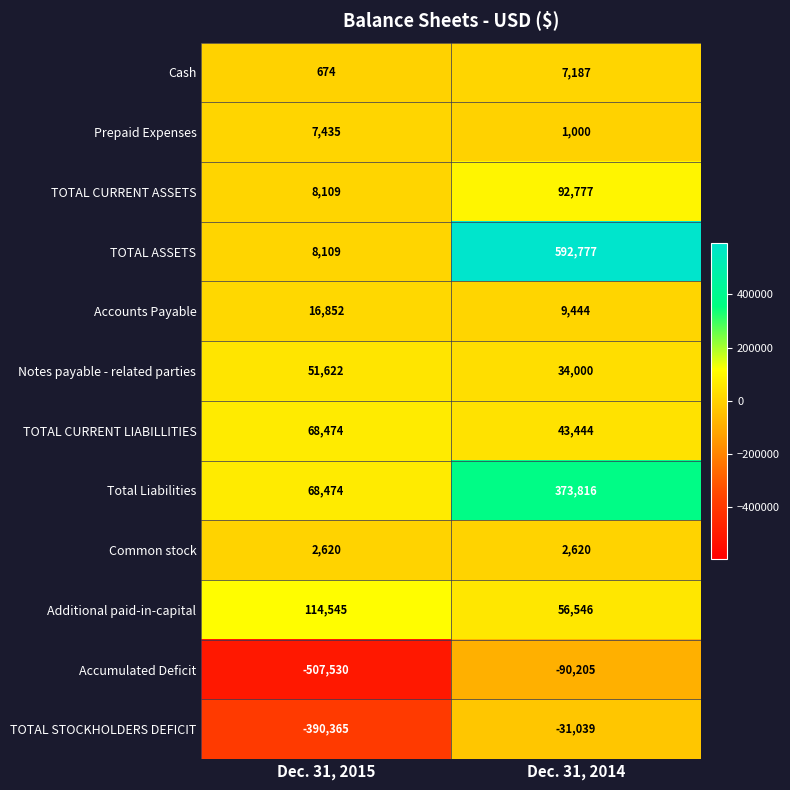

Which category has the lowest value across all series?

Dec. 31, 2015